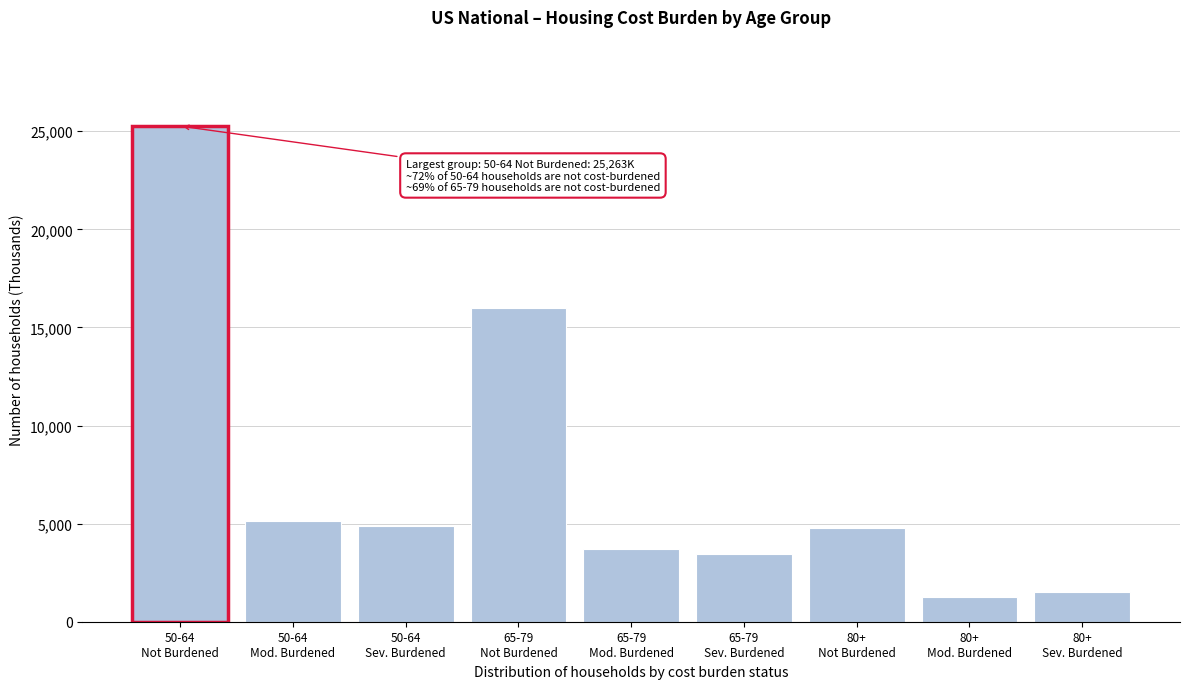

What is the difference between the second highest and minimum values?

14751.9